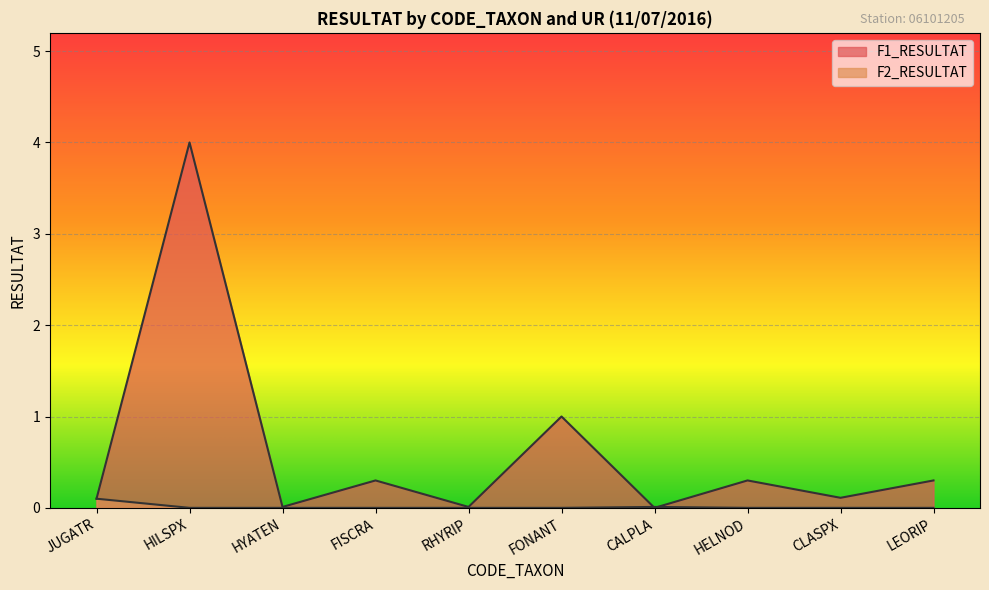

Reading left to right, extract all data points from this chart.

F1_RESULTAT: 0.1	4.0	0.0	0.3	0.0	1.0	0.0	0.3	0.1	0.3
F2_RESULTAT: 0.1	0.0	0.0	0.0	0.0	0.0	0.0	0.0	0.0	0.0